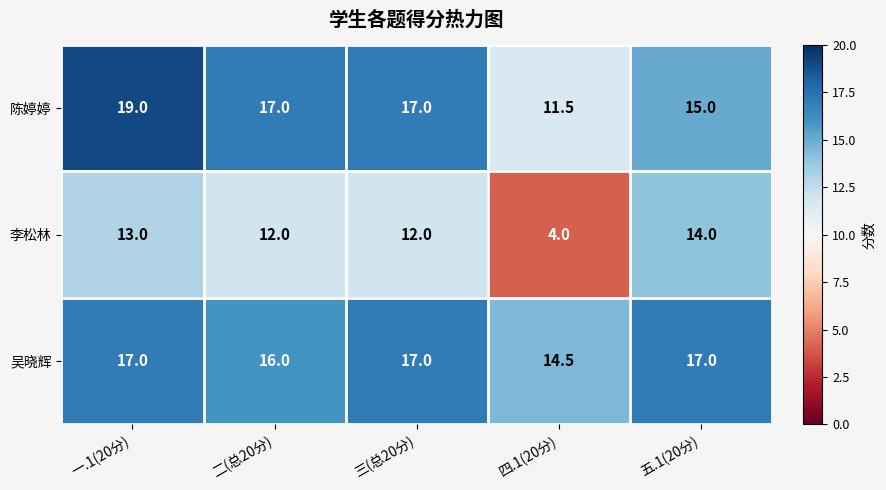

True or false: 陈婷婷 has a value of 20.7 at 四.1(20分).

False